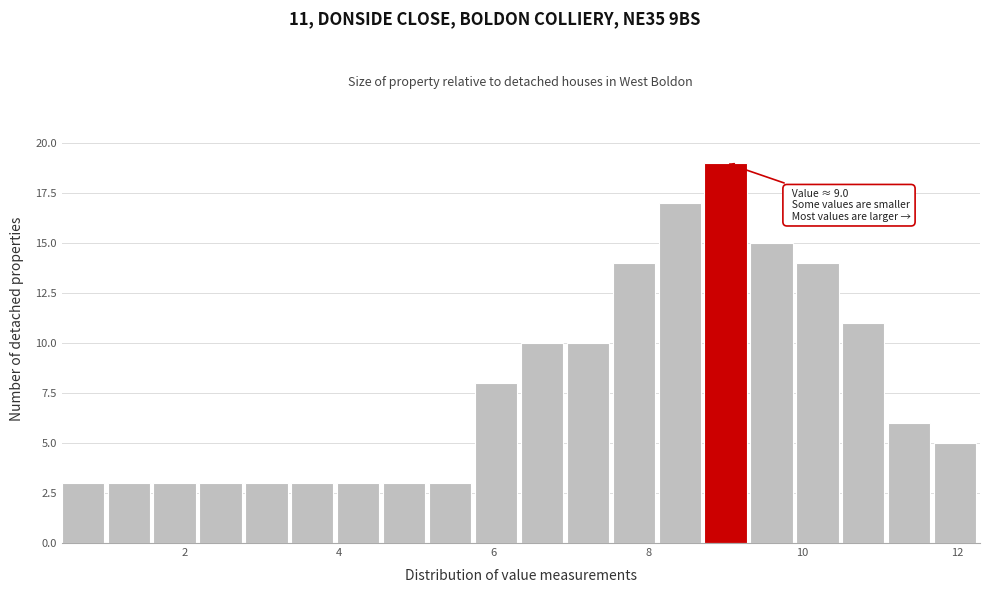

Read against the x-axis, roughly where is the centre of the tallest bar?

9.0